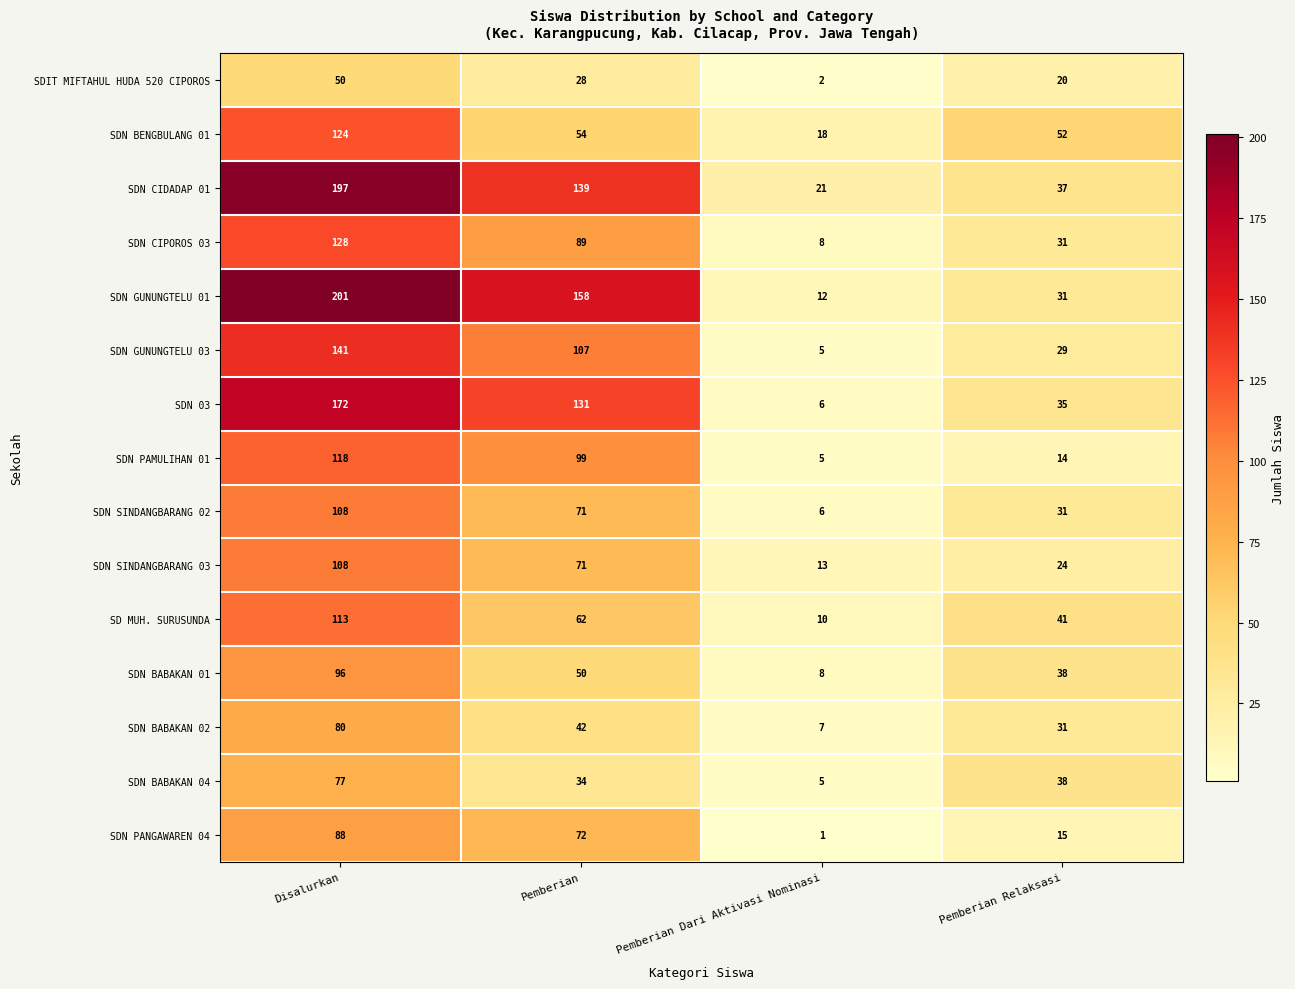

What value does the SDN PANGAWAREN 04 series have at Pemberian Relaksasi, to the nearest 5?

15